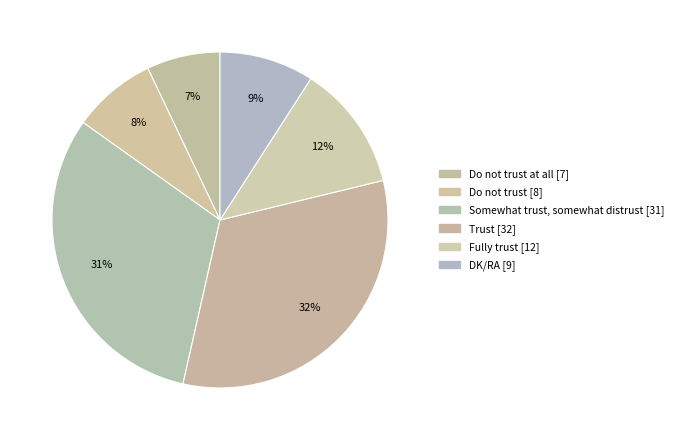

Which category has the biggest portion of the pie?

Trust